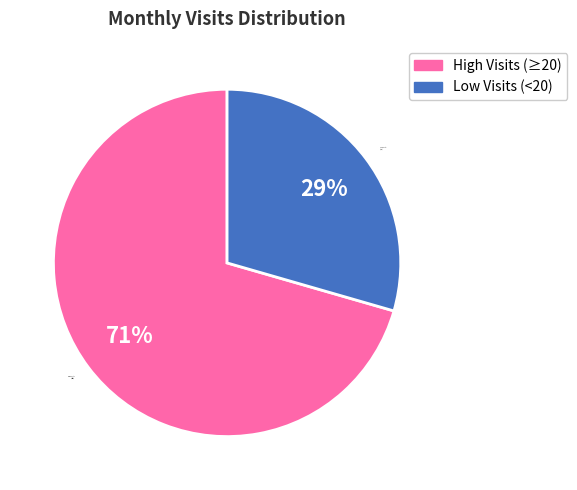

To the nearest percent, what portion does High Visits (≥20) represent?

71%